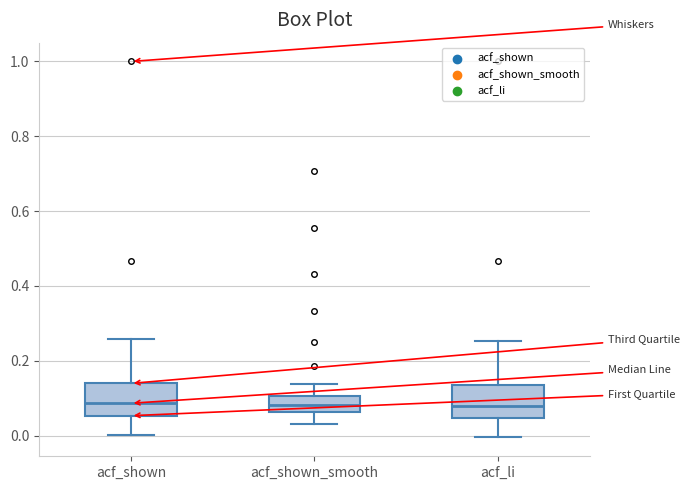

Reading left to right, transcribe this box plot: for each box, give where its median line is, the range the box spans, and where its two whiskers end, as read against the y-axis. The values are not printed on the chart, so give them approximately, as read against the axis.

acf_shown: median 0.08, box 0.06 to 0.14, whiskers 0.00 to 0.26
acf_shown_smooth: median 0.08, box 0.06 to 0.10, whiskers 0.04 to 0.14
acf_li: median 0.08, box 0.04 to 0.14, whiskers 0.00 to 0.26